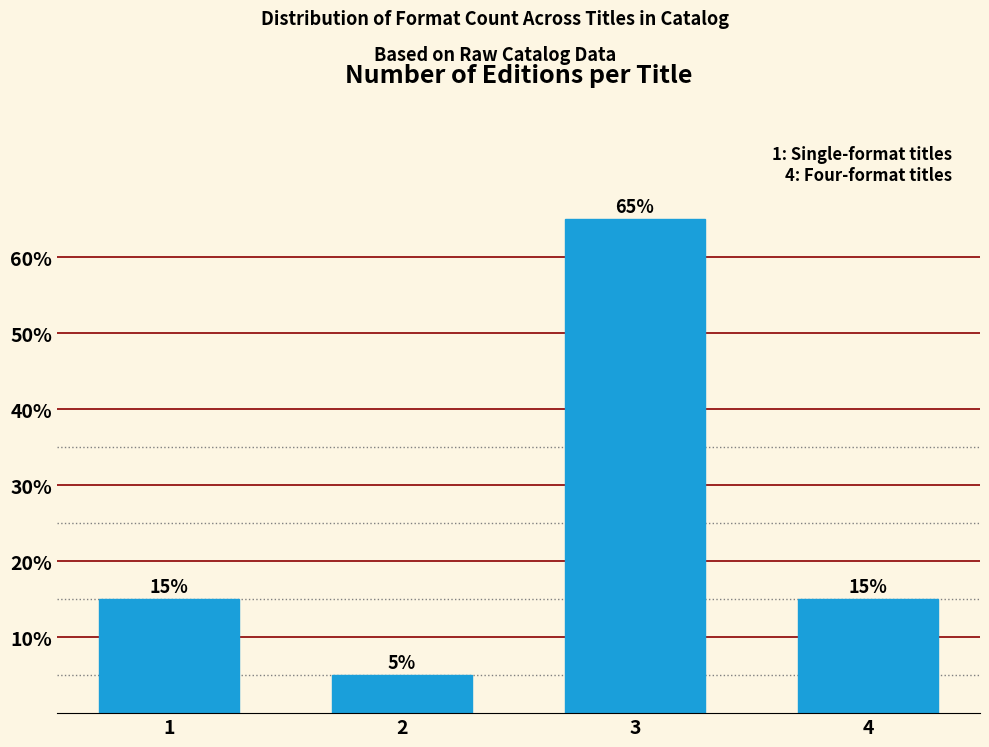

Reading left to right, list all the values displayed in this chart.

15	5	65	15